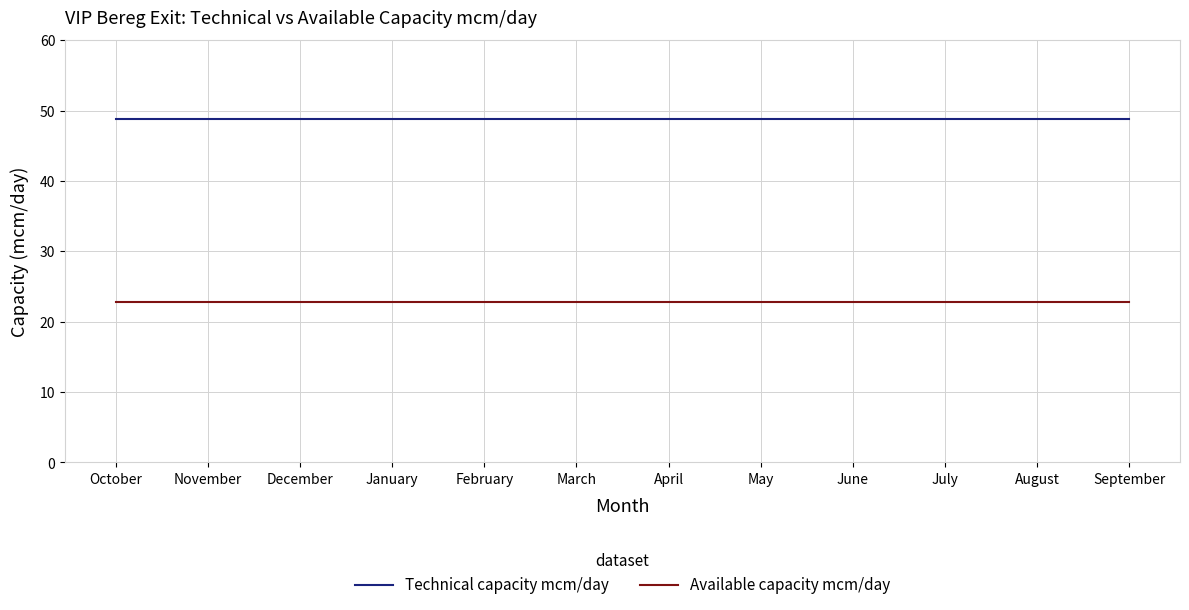

Read the Technical capacity mcm/day value at August.

48.8